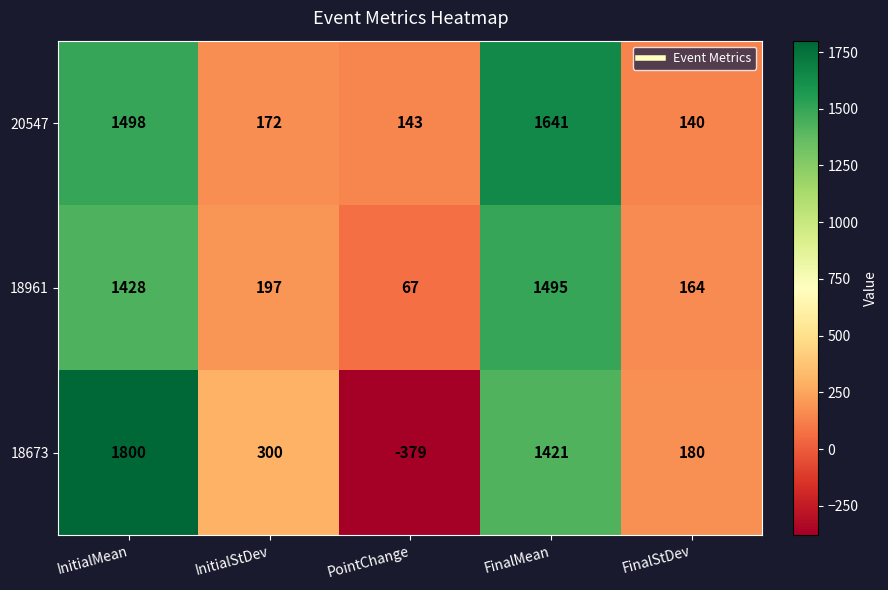

At which label does 18961 reach its minimum?

PointChange